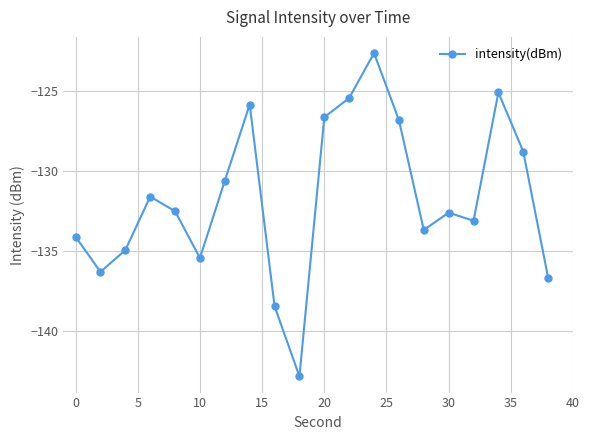

What is the minimum value shown in the chart?

-142.8